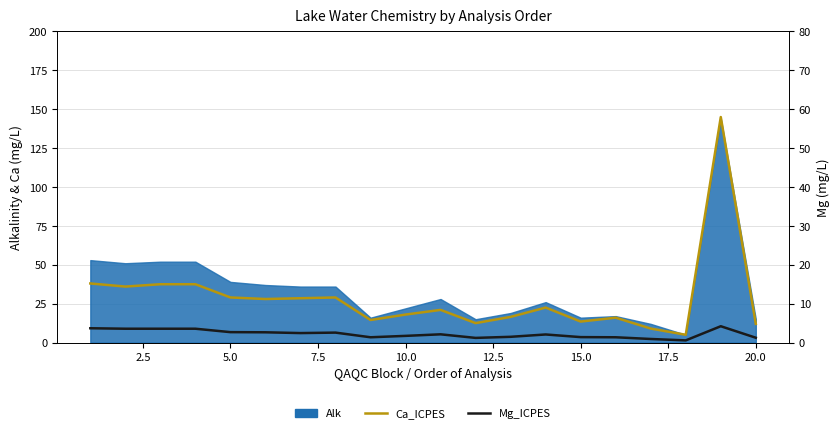

What is the difference between the maximum and minimum values in the Ca_ICPES series?

56.0